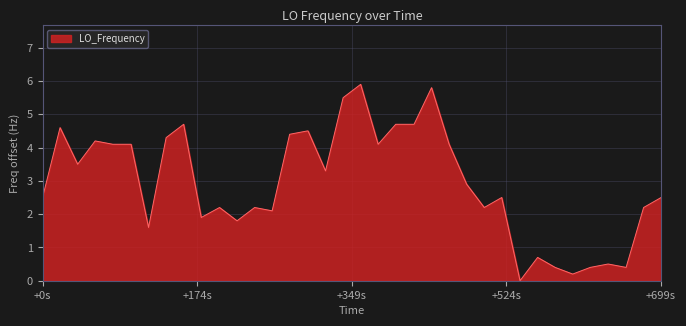

How many positive values are there?

39